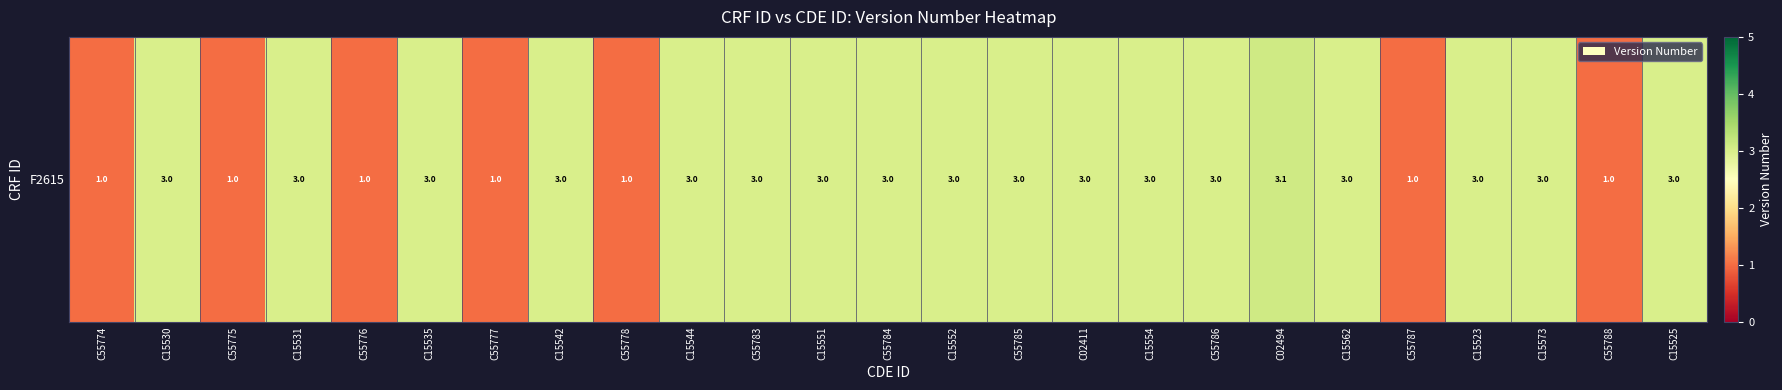

What is the ratio of the value at C55787 to the value at C15531?

0.3